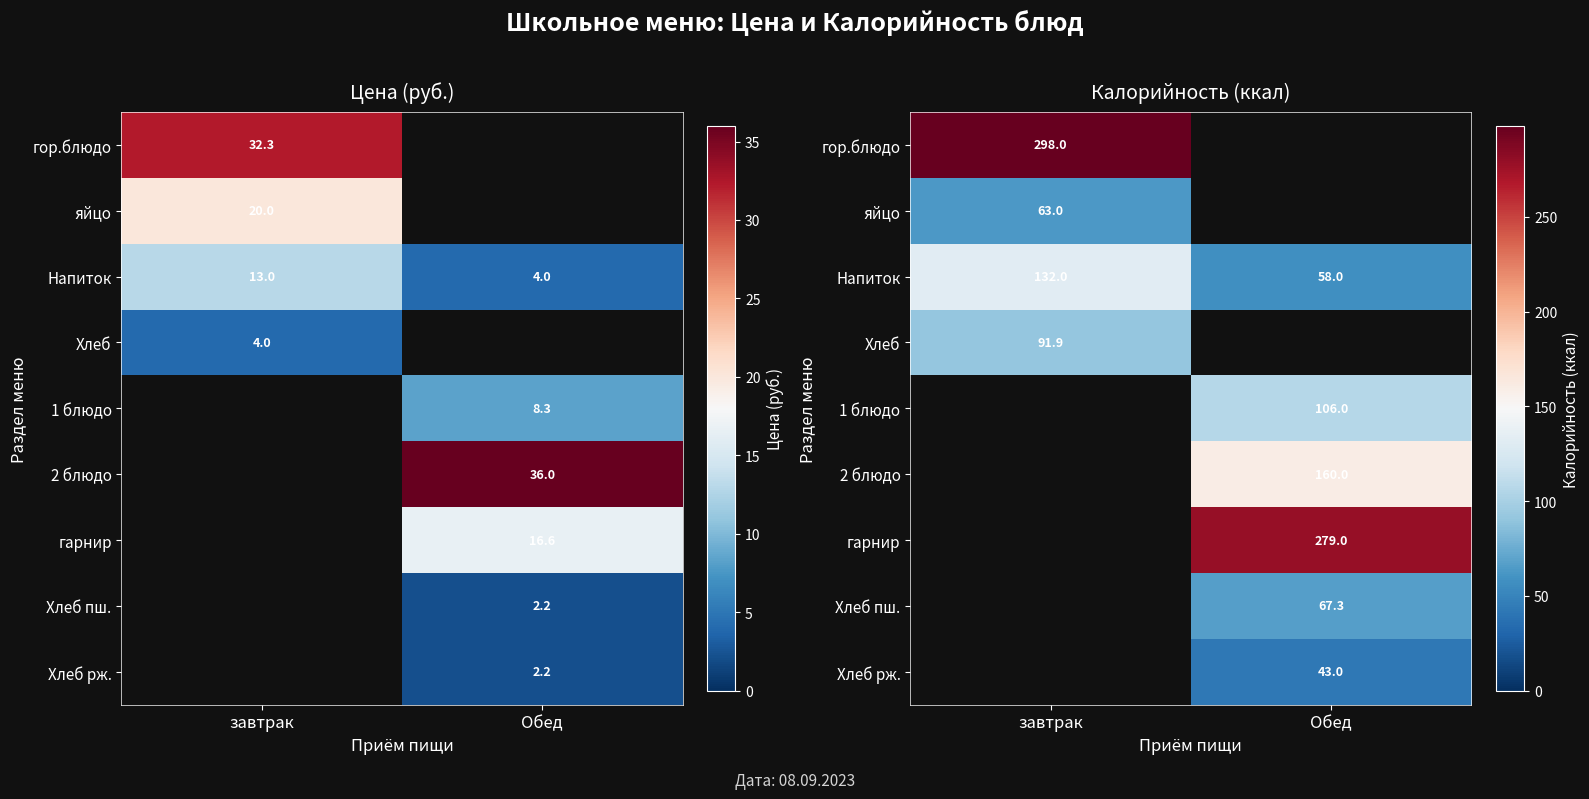

How many data points does each series have?

2